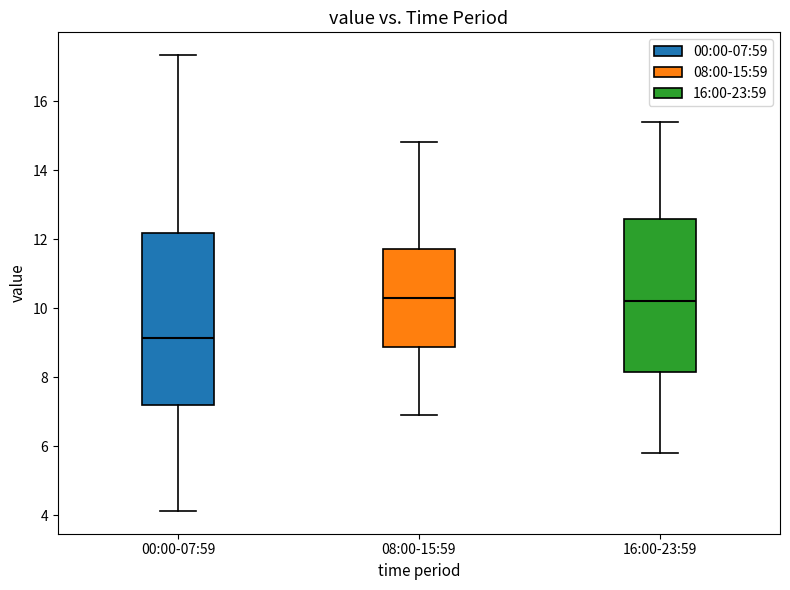

Reading left to right, read every box against the y-axis: the position of its median line, the range the box covers, and the ends of its whiskers. The values are not printed on the chart, so give them approximately, as read against the axis.

00:00-07:59: median 9.2, box 7.2 to 12.2, whiskers 4.2 to 17.4
08:00-15:59: median 10.4, box 8.8 to 11.8, whiskers 7.0 to 14.8
16:00-23:59: median 10.2, box 8.2 to 12.6, whiskers 5.8 to 15.4